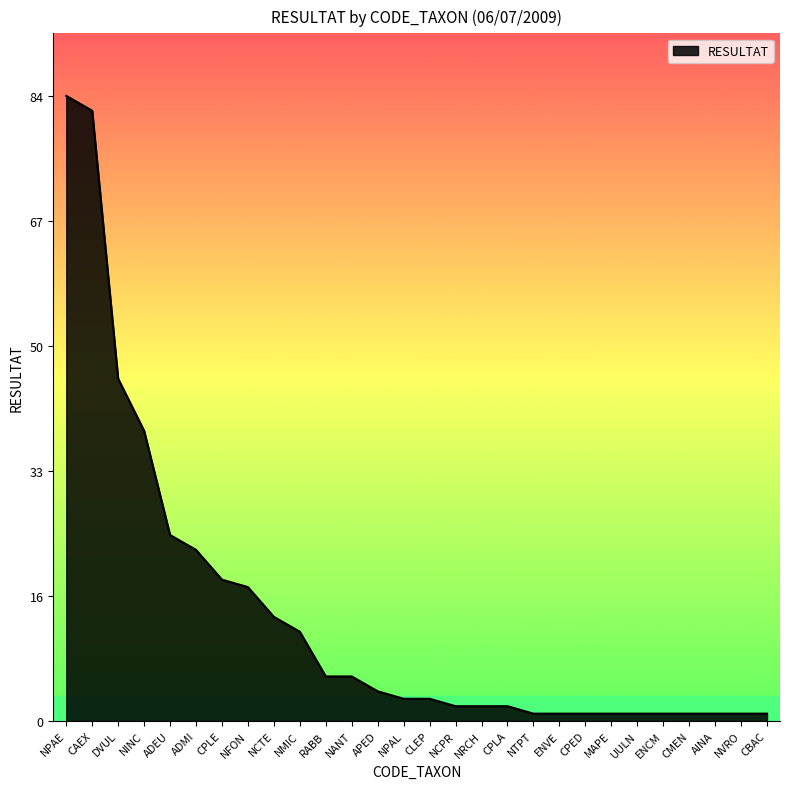

Which category has the highest value across all series?

NPAE